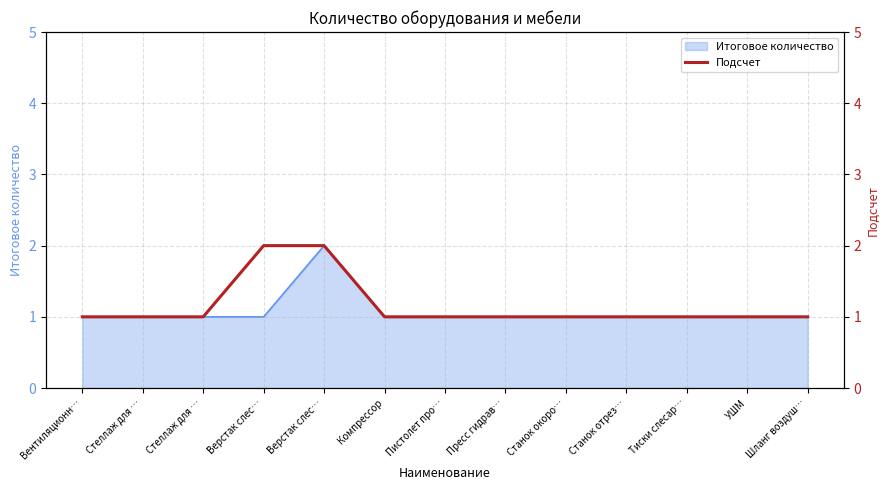

Is it true that the value at Верстак слес… is 2?

True